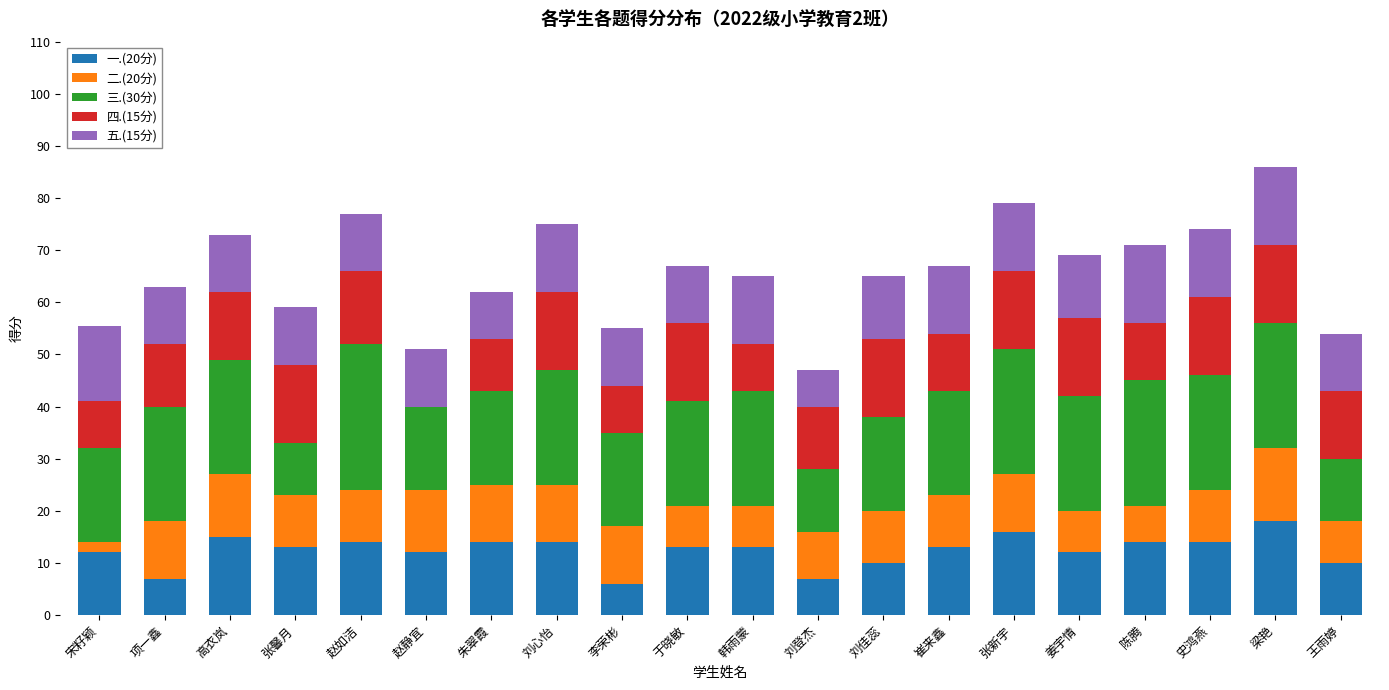

What is the highest value of the 一.(20分) series?

18.0